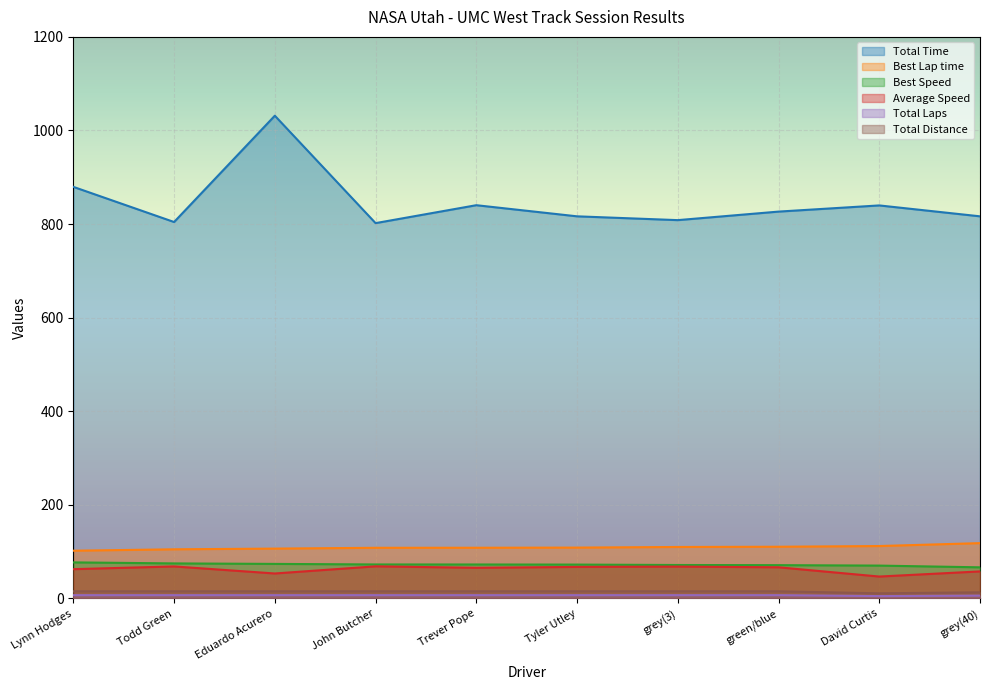

What is the smallest value displayed?

5.0